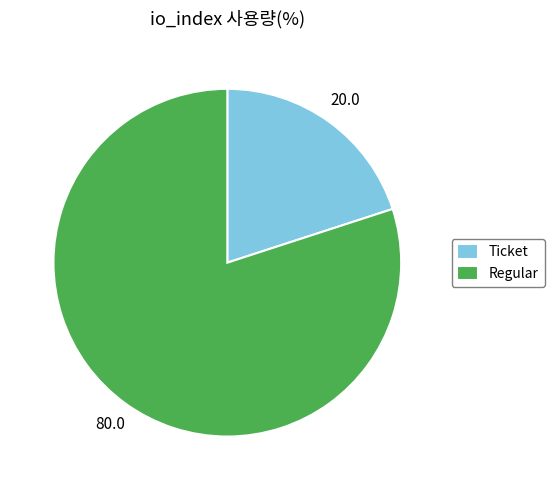

Count the number of slices in the pie.

2